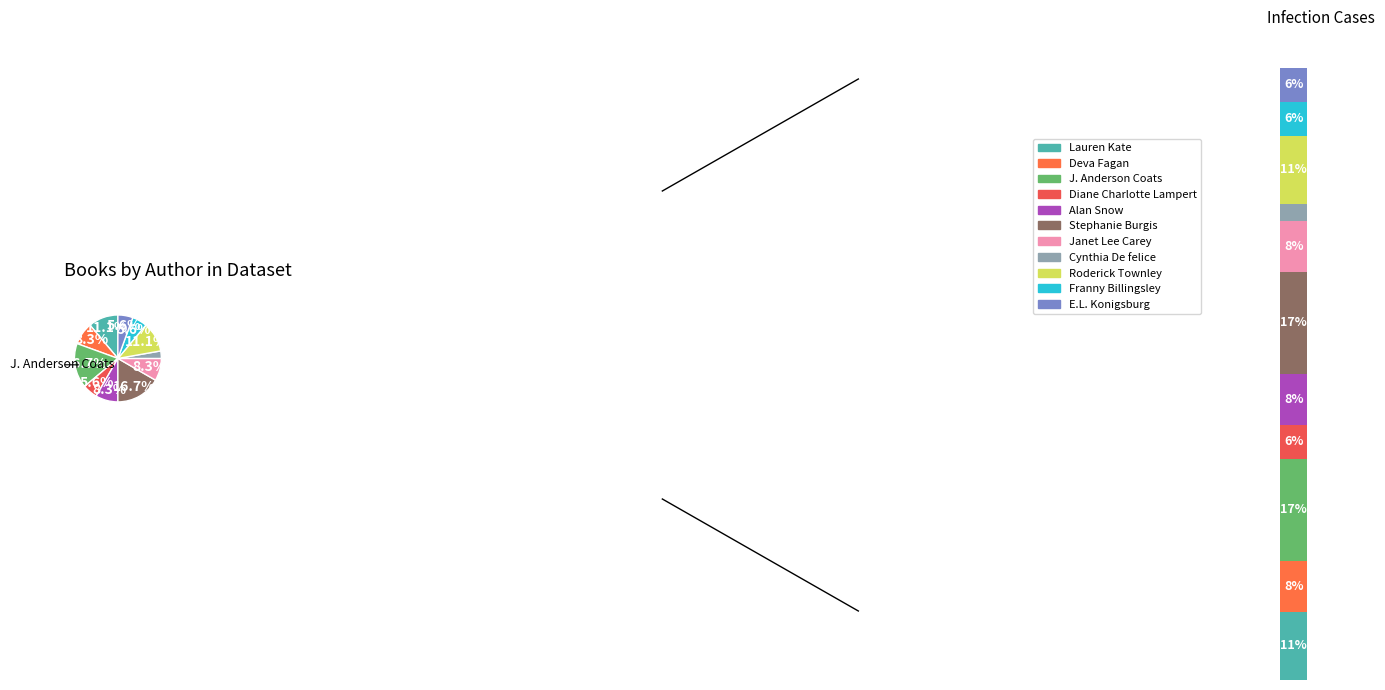

True or false: Franny Billingsley accounts for 6% of the total.

False